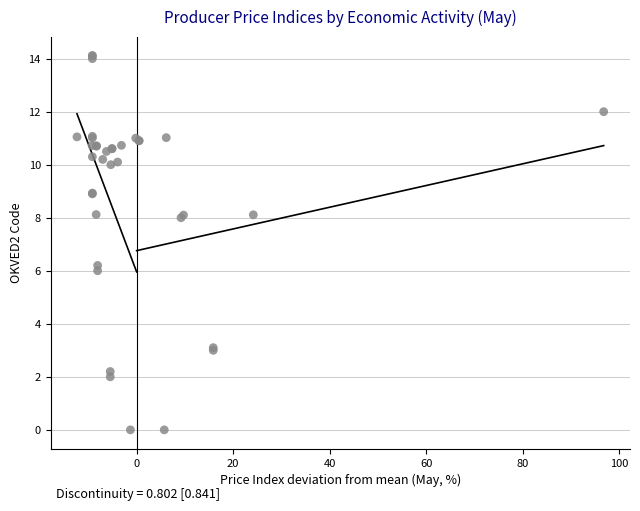

What Y value in the scatter plot is closest to 7?

6.2